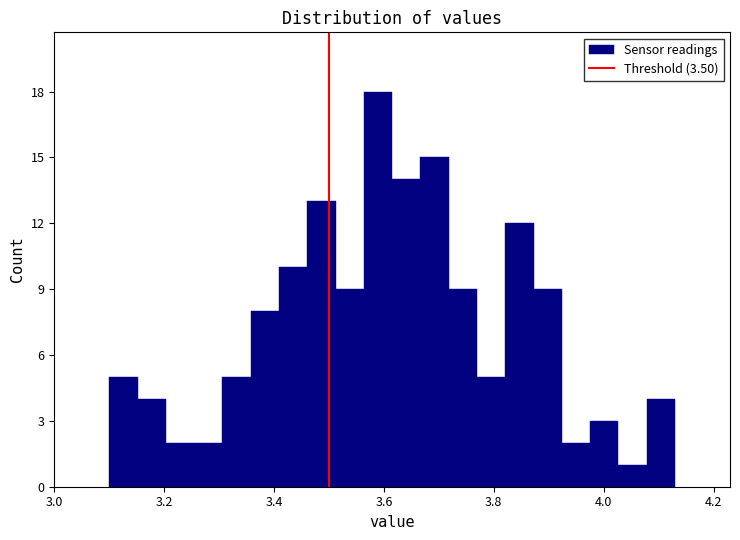

Read against the x-axis, roughly where is the centre of the tallest bar?

3.58